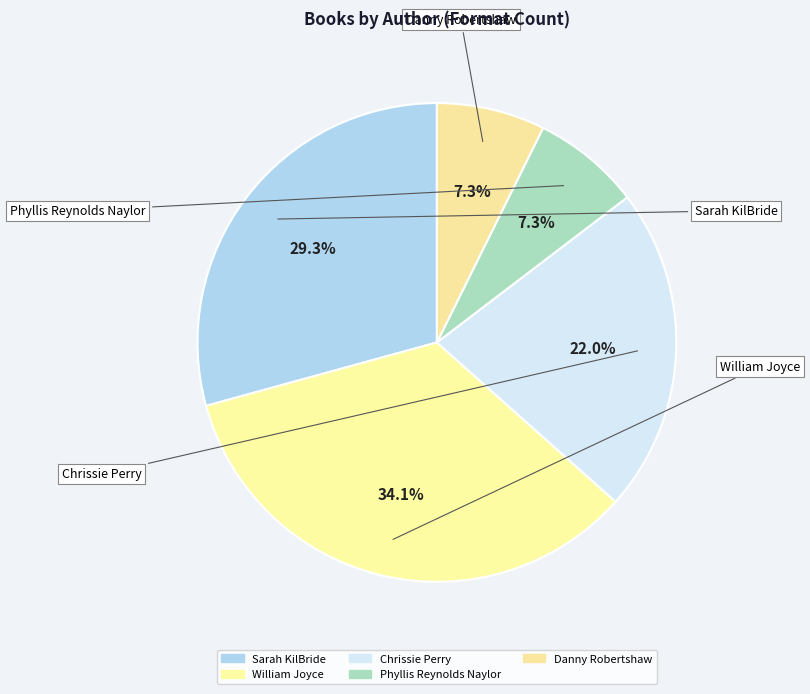

Which category has the smallest portion of the pie?

Danny Robertshaw